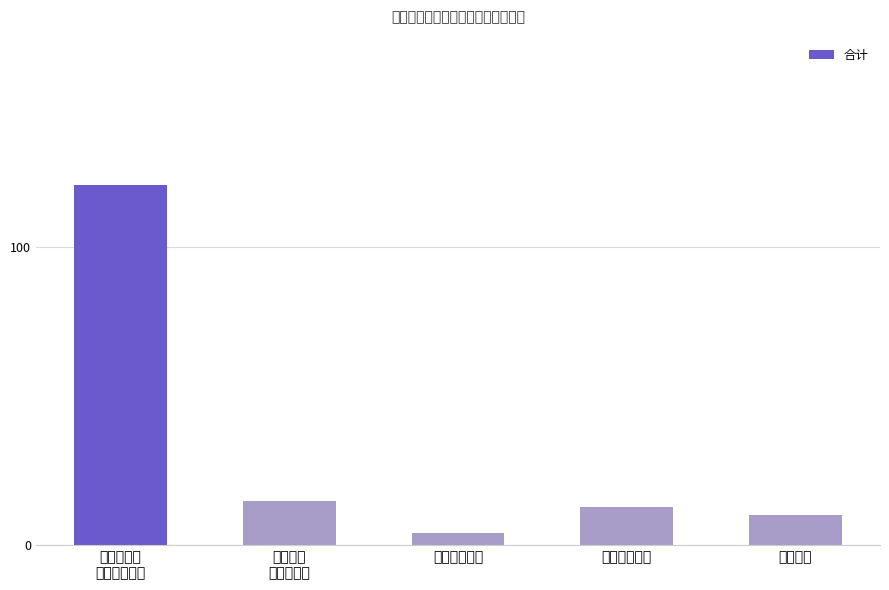

True or false: the data shows 12.6 at 住房保障支出.

True